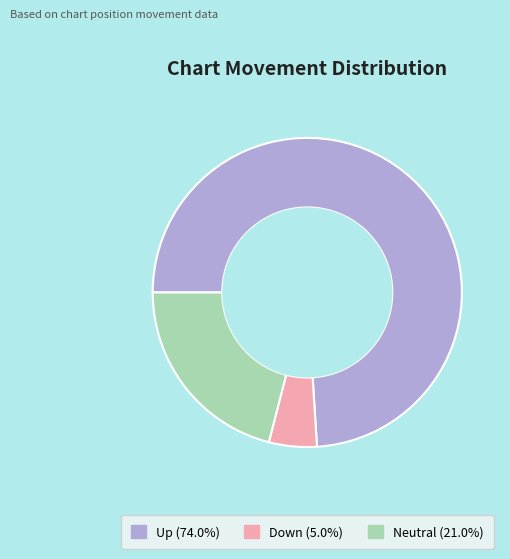

Is there any slice that represents more than half of the pie?

Yes